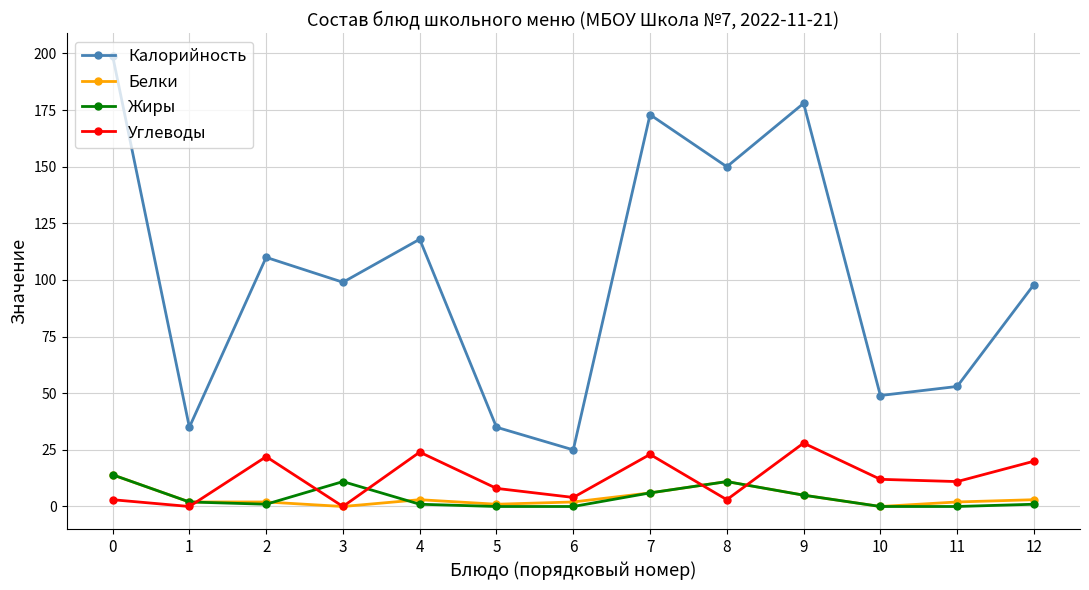

True or false: Углеводы has a value of 12 at 9.

False